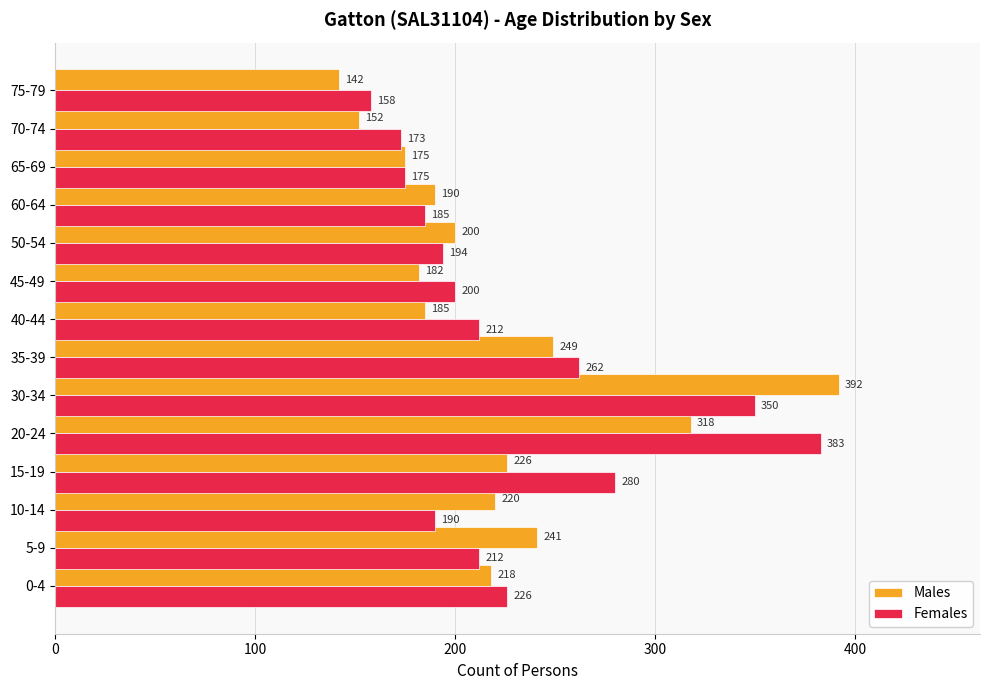

List the series in order of their overall mean, highest first.

Females, Males